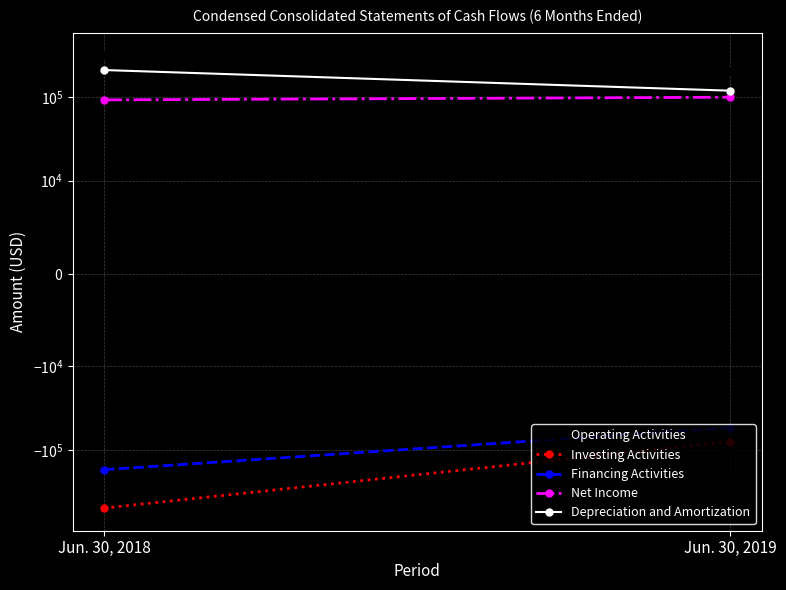

Rank the series at Jun. 30, 2018 from highest to lowest value.

Operating Activities, Depreciation and Amortization, Net Income, Financing Activities, Investing Activities